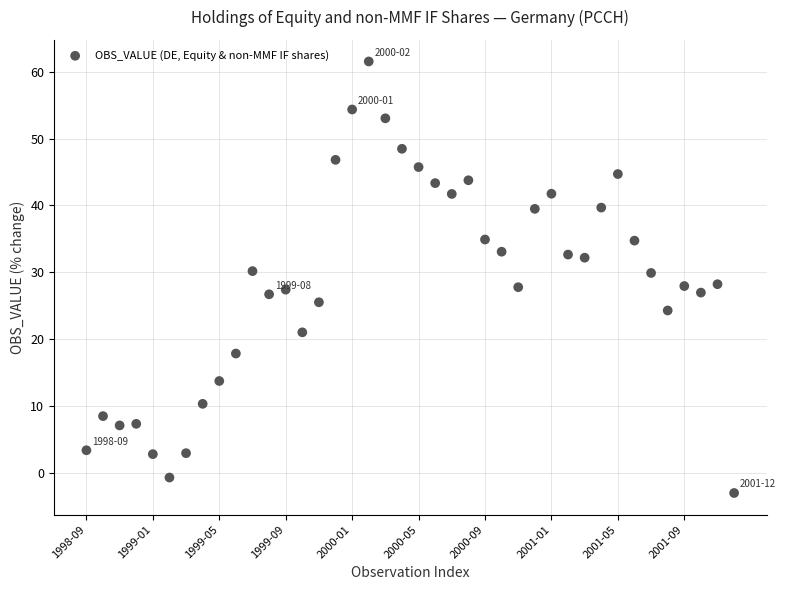

What is the range of Y values (max minus min)?

64.6